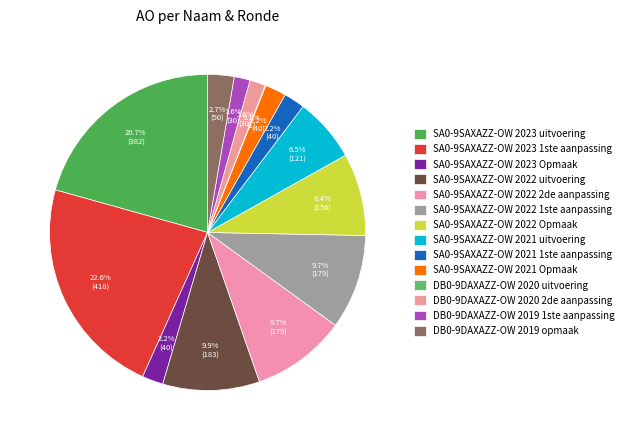

True or false: DB0-9DAXAZZ-OW 2020 2de aanpassing accounts for 1% of the total.

False